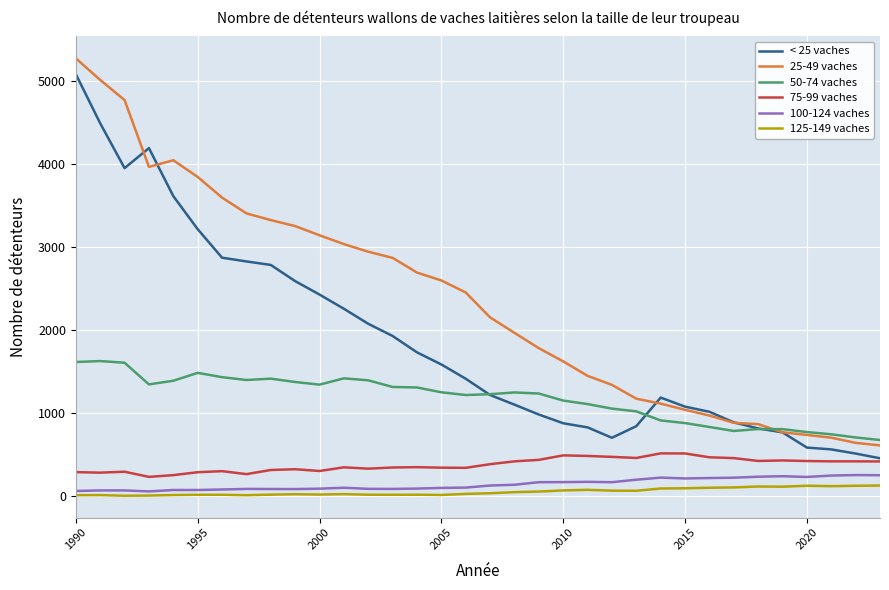

What are all the series names shown in the legend?

< 25 vaches, 25-49 vaches, 50-74 vaches, 75-99 vaches, 100-124 vaches, 125-149 vaches